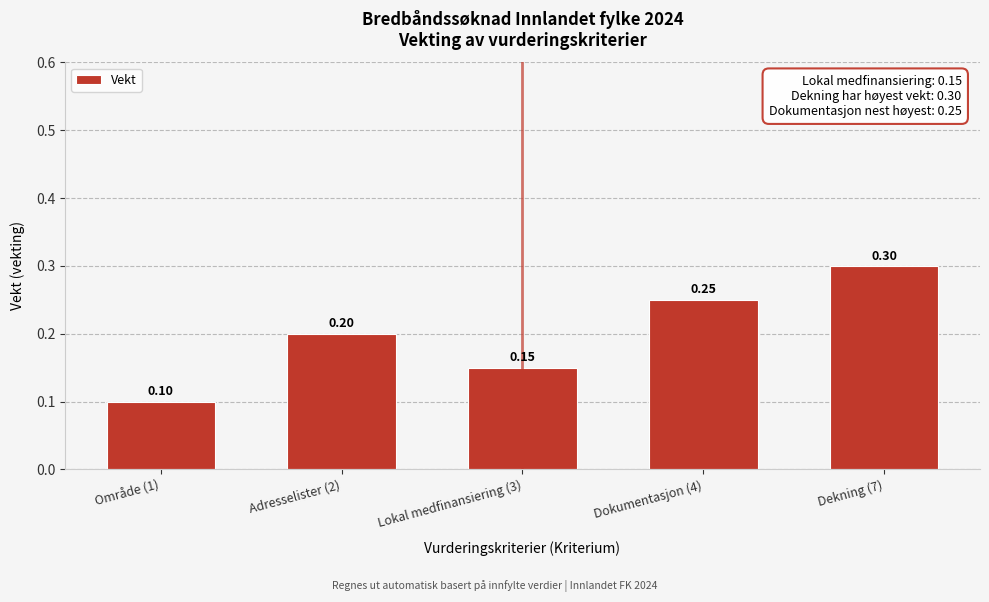

Rank the categories by value from lowest to highest.

Område (1), Lokal medfinansiering (3), Adresselister (2), Dokumentasjon (4), Dekning (7)